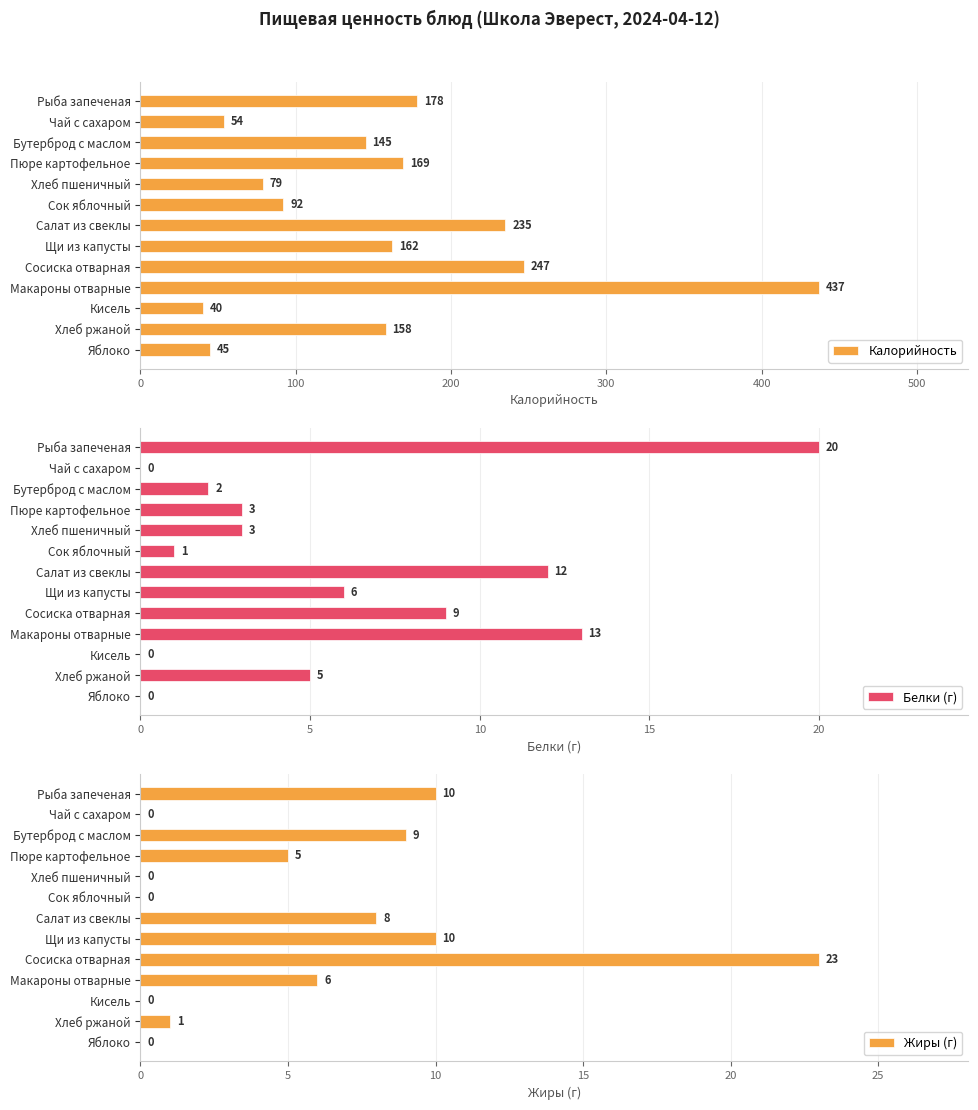

Which series has the largest range (max minus min)?

Калорийность